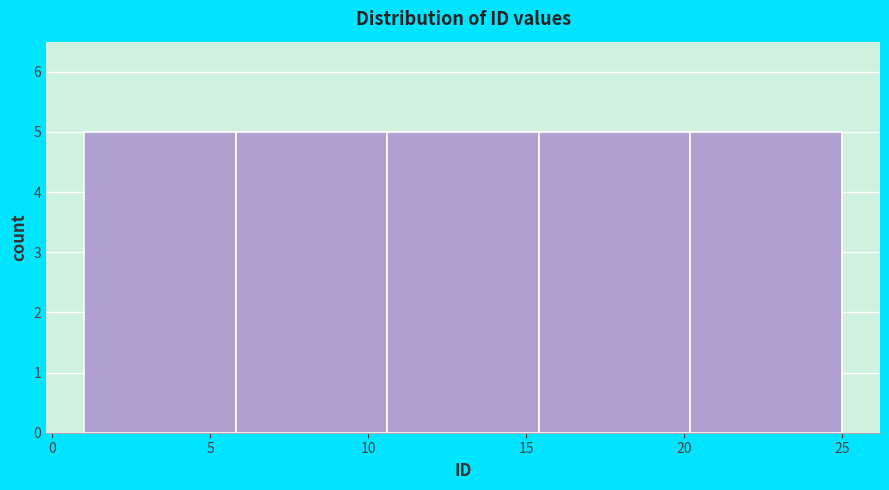

Reading left to right, transcribe this chart: for each bar, give the range it covers on the x-axis and its height. Neither the bar edges nor the heights are printed on the chart, so give them approximately, as read against the axes.

1.0 to 5.8: 5
5.8 to 10.6: 5
10.6 to 15.4: 5
15.4 to 20.2: 5
20.2 to 25.0: 5